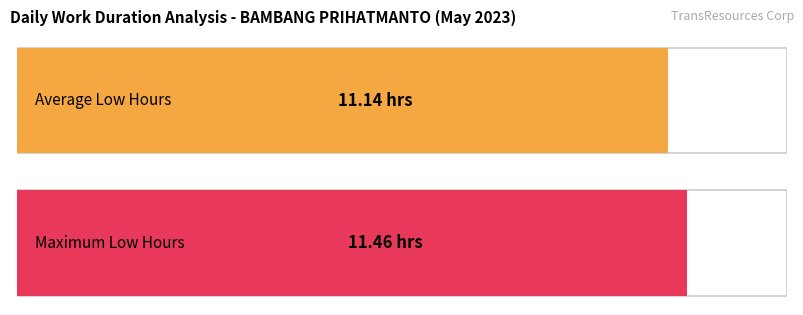

Approximately how many times larger is the value at 3 compared to 19?

1.0